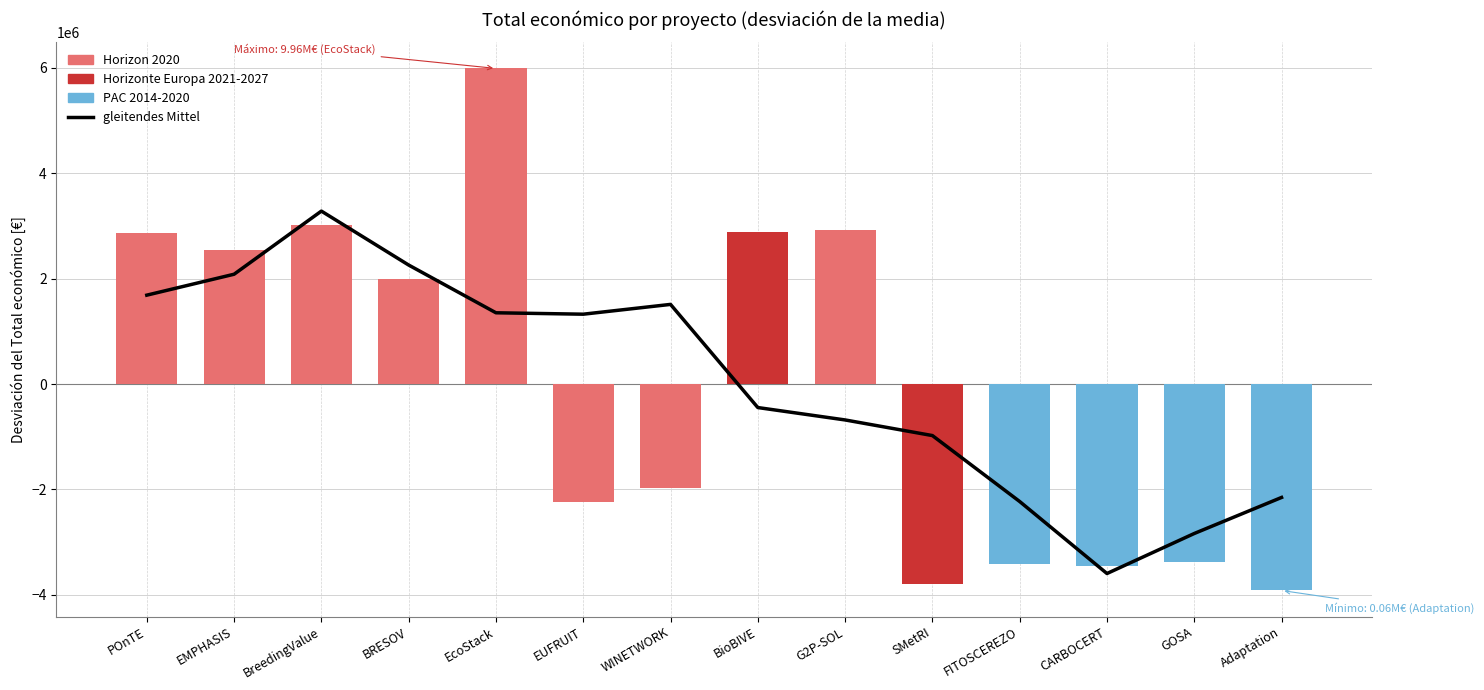

Reading left to right, extract all data points from this chart.

1686083.0	2083026.8	3280339.9	2257187.3	1351823.9	1324948.9	1510798.1	-445744.7	-680782.7	-977140.5	-2227941.9	-3593824.9	-2834595.2	-2150944.6